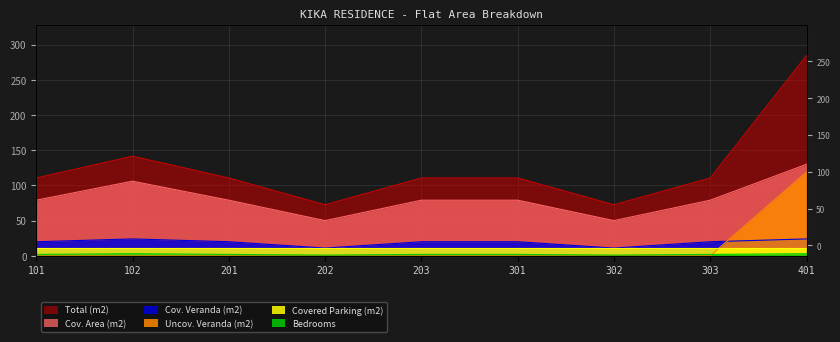

What is the total value across all series at 202?

134.5